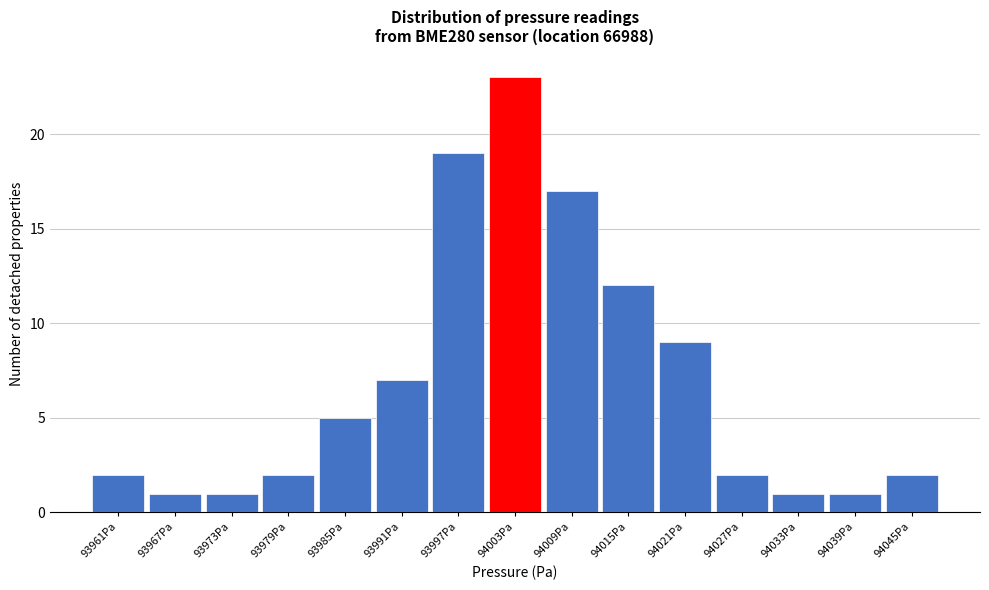

Reading right to left, extract all data points from this chart.

94045Pa=2	94039Pa=1	94033Pa=1	94027Pa=2	94021Pa=9	94015Pa=12	94009Pa=17	94003Pa=23	93997Pa=19	93991Pa=7	93985Pa=5	93979Pa=2	93973Pa=1	93967Pa=1	93961Pa=2